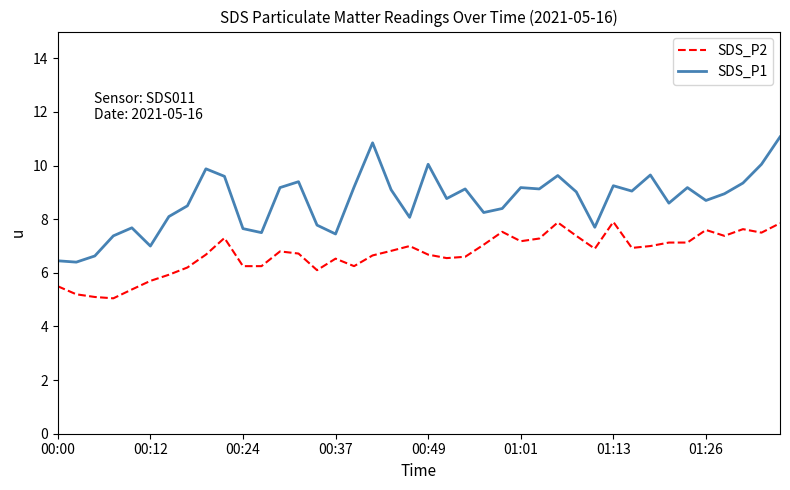

Which series has the largest range (max minus min)?

SDS_P1